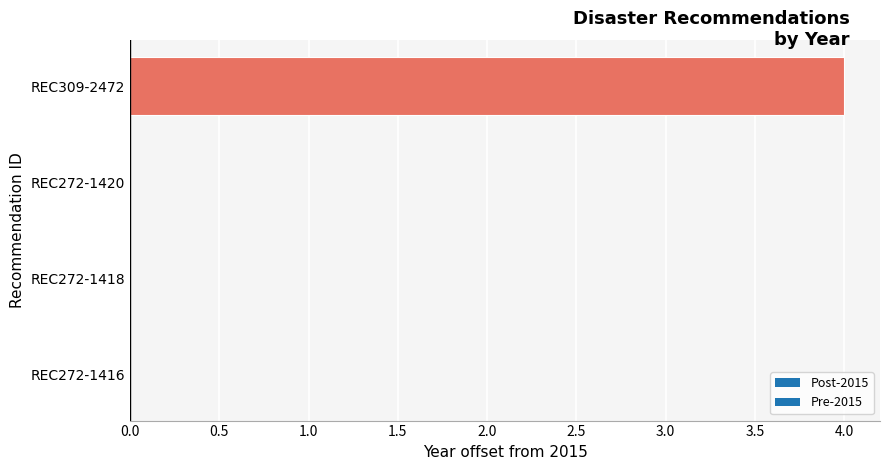

Reading top to bottom, what are all the values shown in this chart?

REC309-2472=4	REC272-1420=0	REC272-1418=0	REC272-1416=0